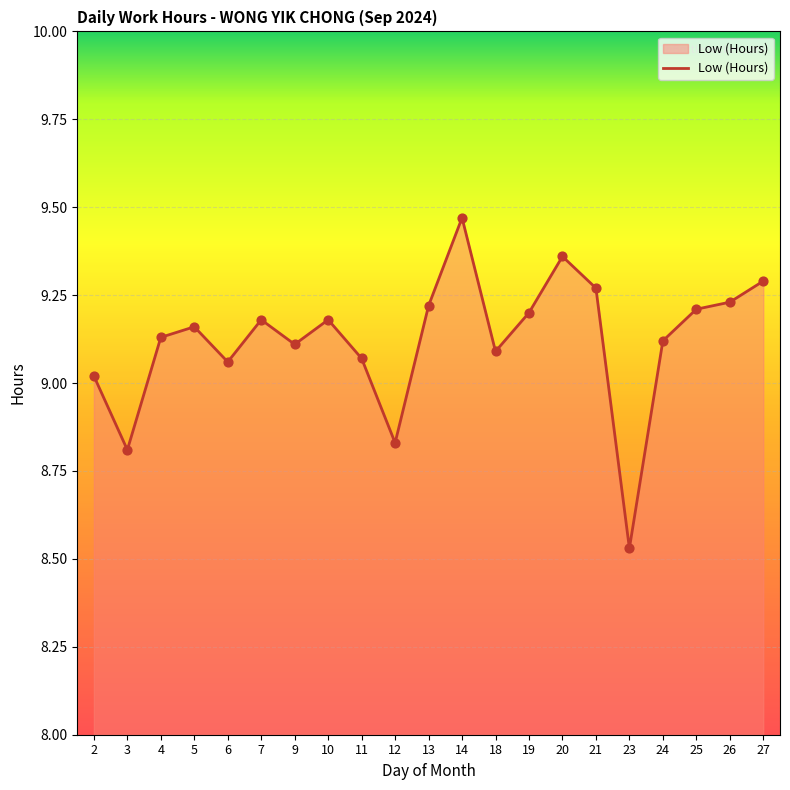

What is the change in value from 23 to 24?

+0.6